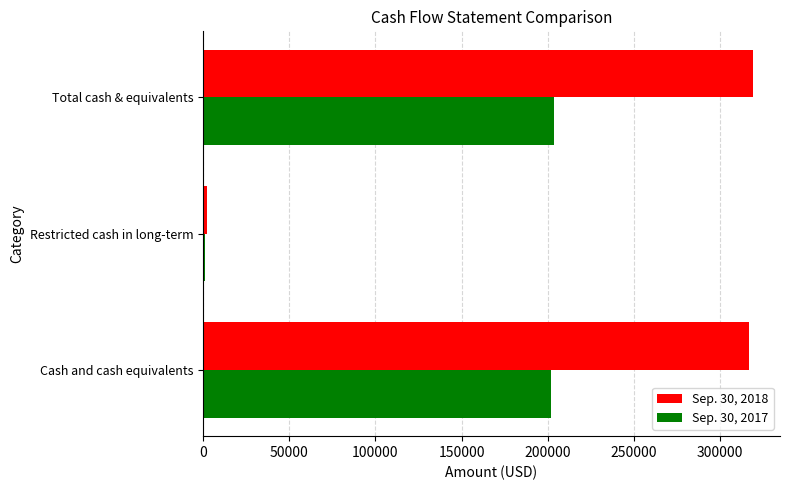

The value of Sep. 30, 2017 at Cash and cash equivalents is 202045. True or false?

True